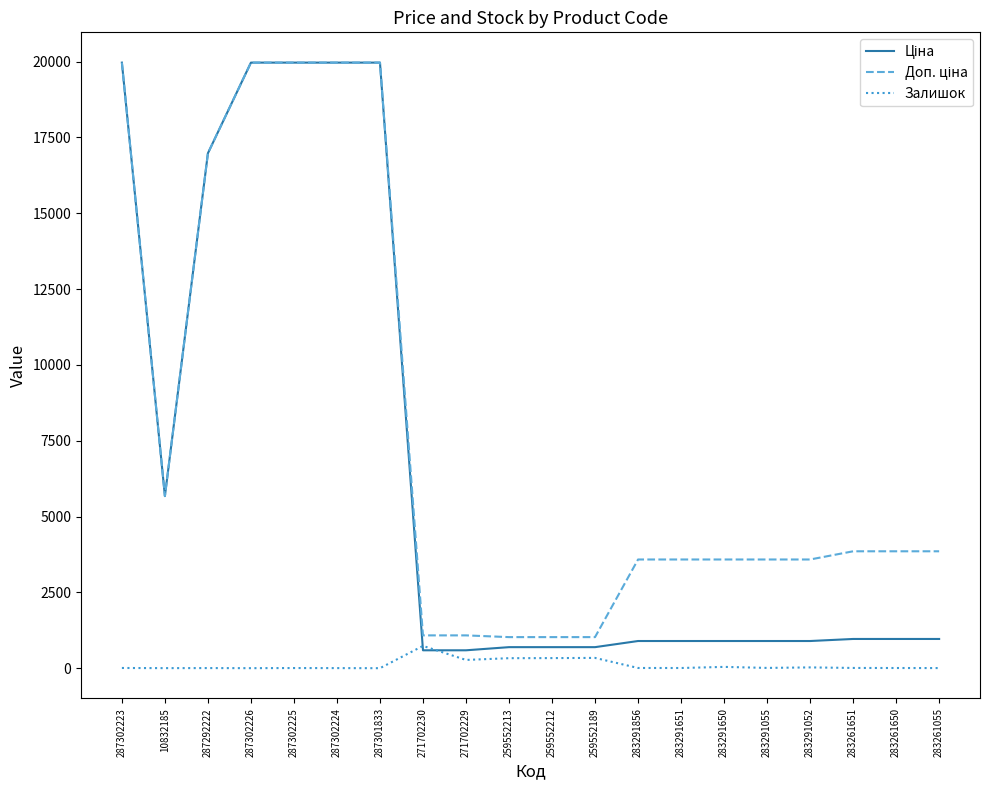

Rank the series at 287302225 from lowest to highest value.

Залишок, Ціна, Доп. ціна